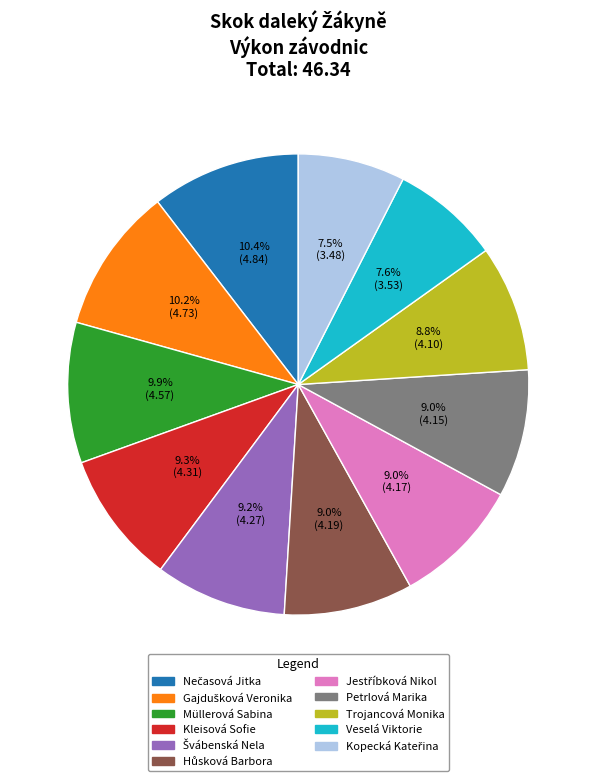

Approximately how many times larger is the value at Petrlová Marika compared to Trojancová Monika?

1.0